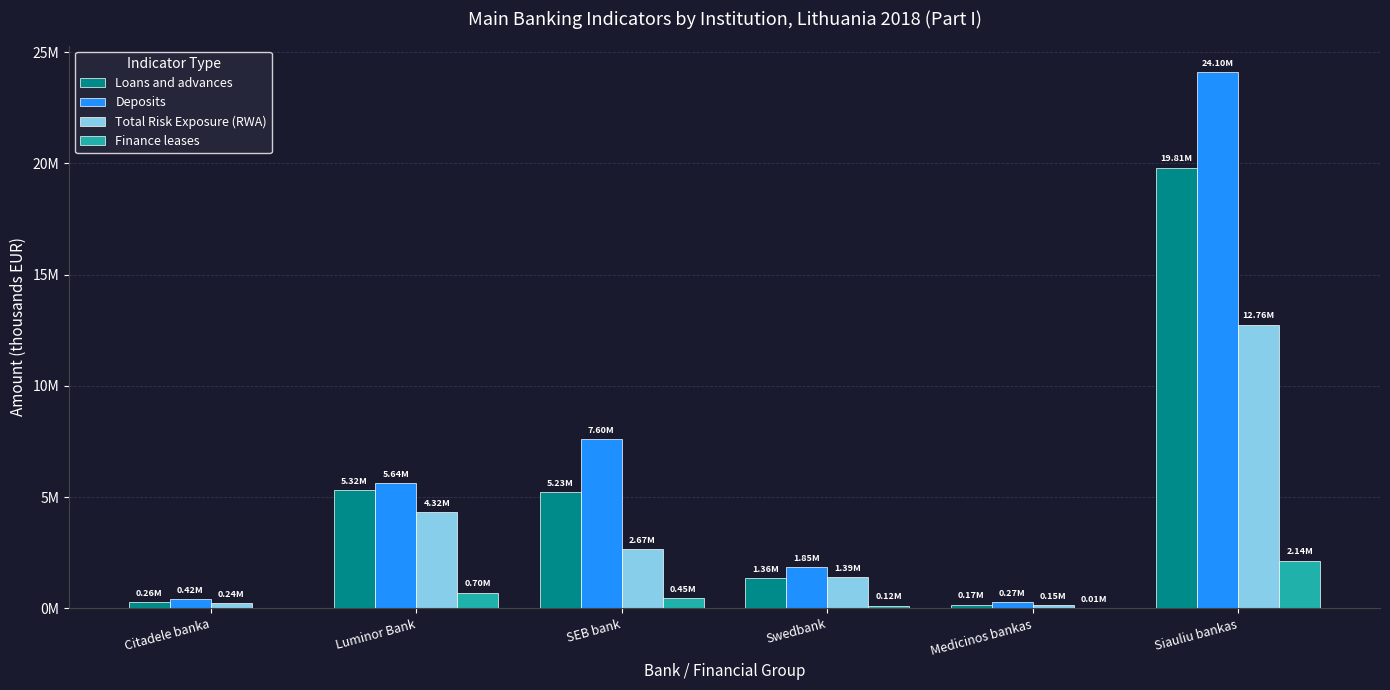

True or false: Deposits has a value of 163202.7 at Medicinos bankas.

False